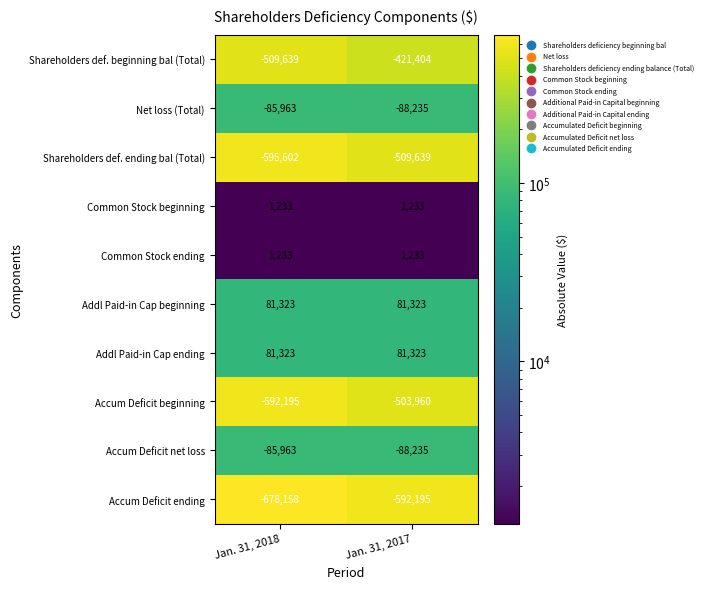

What is the difference between the highest and lowest values at Jan. 31, 2018?

759481